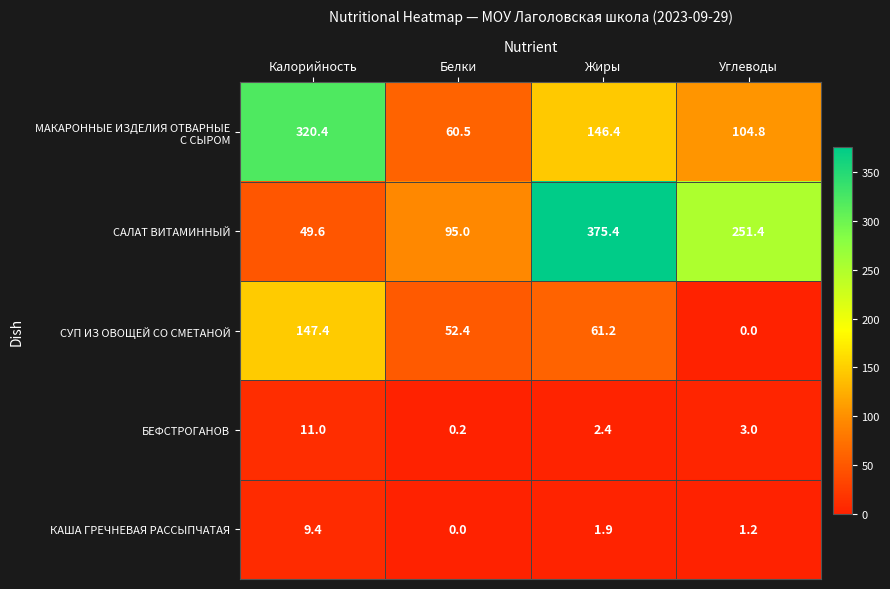

At which label does БЕФСТРОГАНОВ first exceed 3?

Калорийность